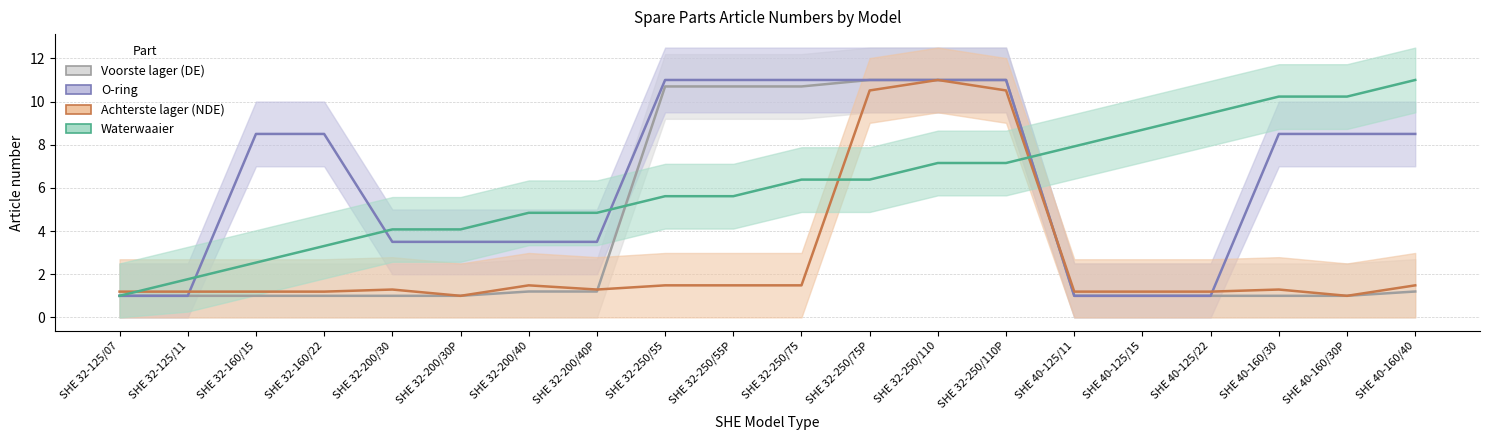

How many data points in Waterwaaier are above 6?

10